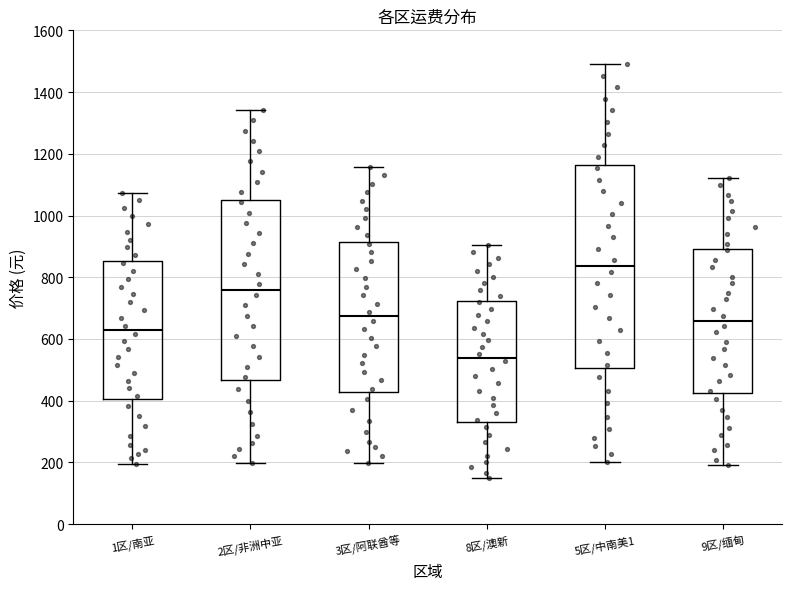

Comparing the boxes themselves (not the whiskers), which one is the tallest?

5区/中南美1